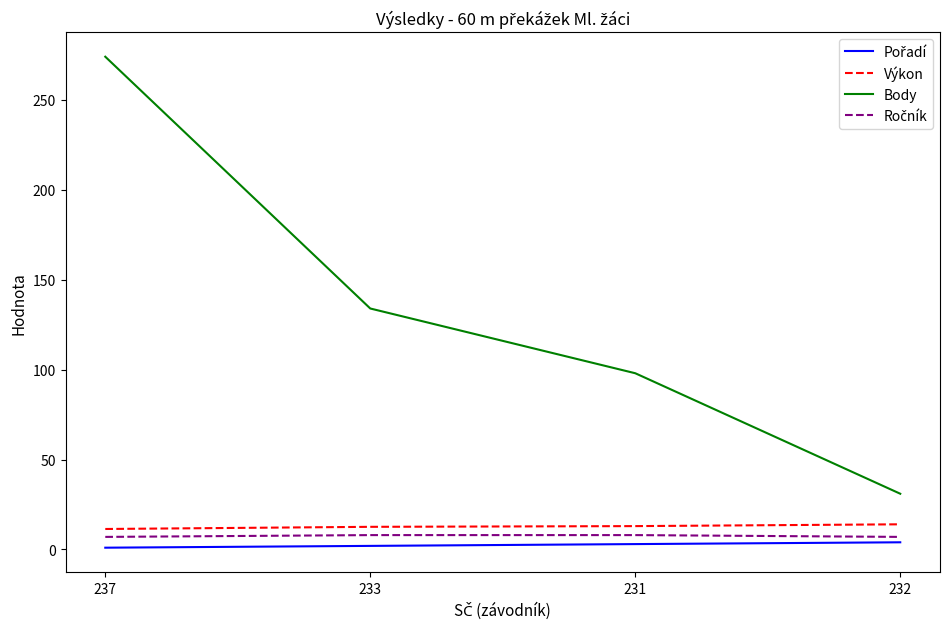

What is the minimum value shown in the chart?

1.0